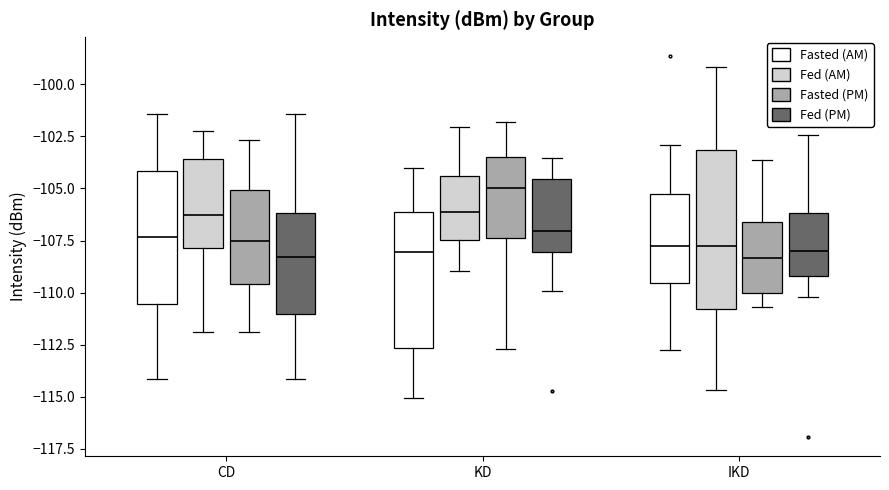

Which box is the tallest, from its lower edge to its upper edge?

IKD (Fed (AM))